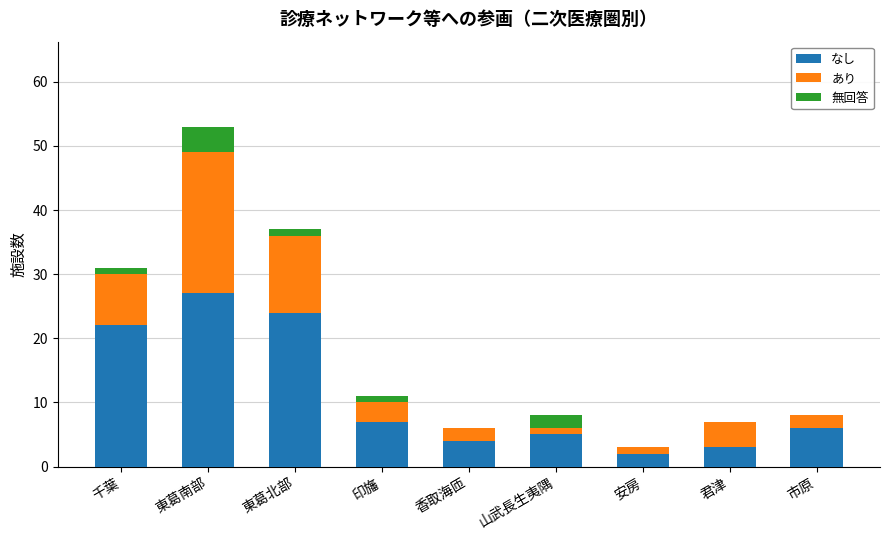

What is the maximum value for なし?

27